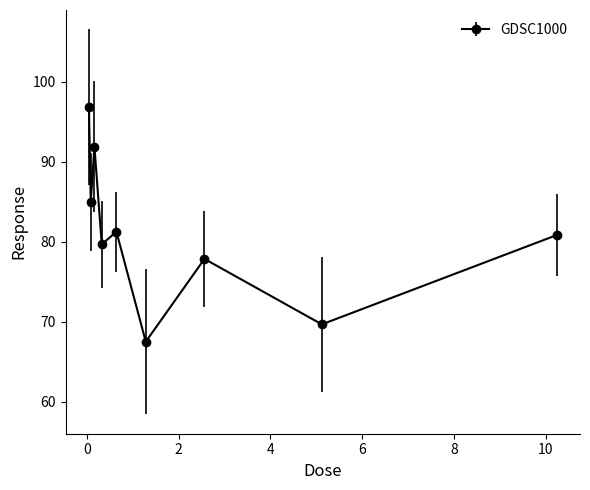

What is the difference between the maximum and second lowest values?

27.2